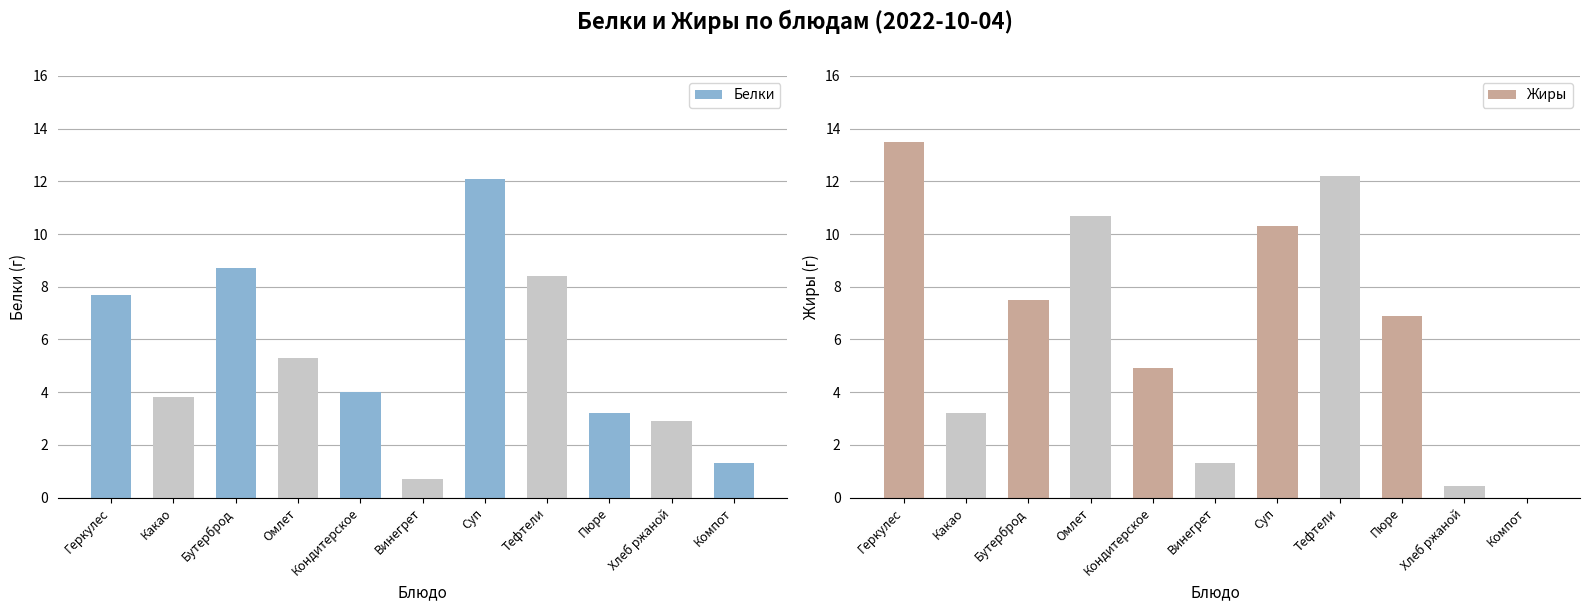

What is the sum of all Белки values?

58.1